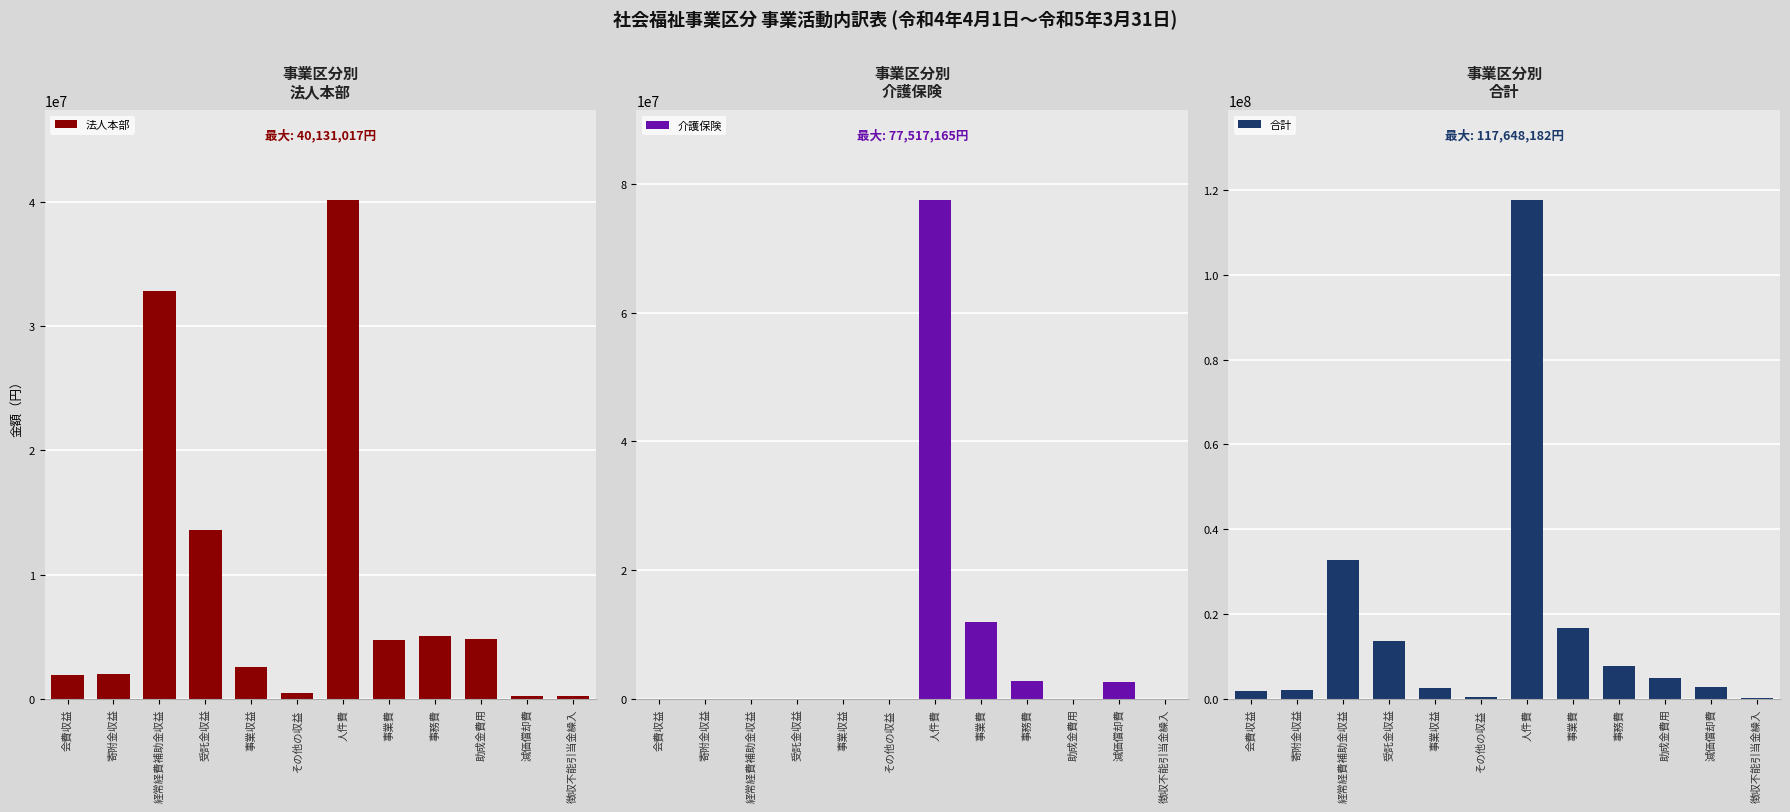

Is it true that 合計 equals 1647272 at 減価償却費?

False